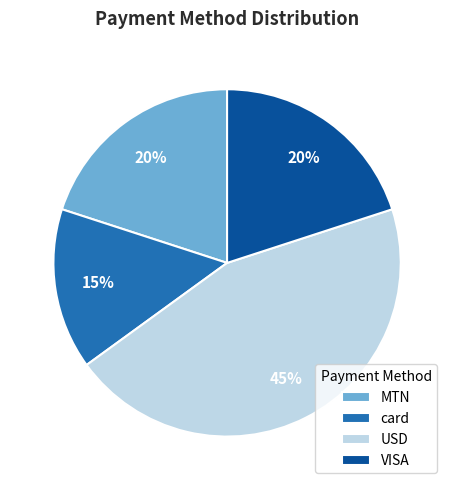

The VISA slice represents 25% of the pie. True or false?

False